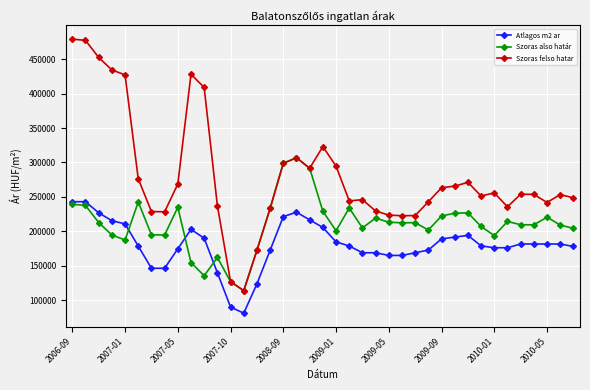

True or false: Atlagos m2 ar and Szoras felso hatar intersect in this chart.

False